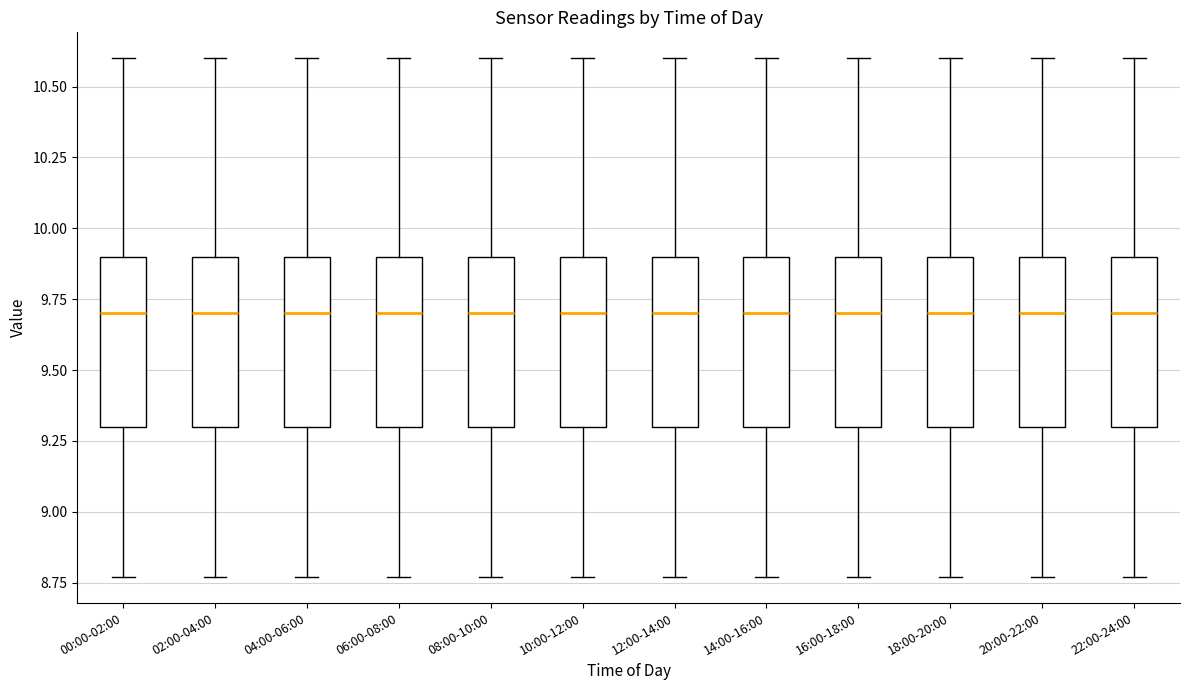

Reading left to right, transcribe this box plot: for each box, give where its median line is, the range the box spans, and where its two whiskers end, as read against the y-axis. The values are not printed on the chart, so give them approximately, as read against the axis.

00:00-02:00: median 9.70, box 9.30 to 9.90, whiskers 8.75 to 10.60
02:00-04:00: median 9.70, box 9.30 to 9.90, whiskers 8.75 to 10.60
04:00-06:00: median 9.70, box 9.30 to 9.90, whiskers 8.75 to 10.60
06:00-08:00: median 9.70, box 9.30 to 9.90, whiskers 8.75 to 10.60
08:00-10:00: median 9.70, box 9.30 to 9.90, whiskers 8.75 to 10.60
10:00-12:00: median 9.70, box 9.30 to 9.90, whiskers 8.75 to 10.60
12:00-14:00: median 9.70, box 9.30 to 9.90, whiskers 8.75 to 10.60
14:00-16:00: median 9.70, box 9.30 to 9.90, whiskers 8.75 to 10.60
16:00-18:00: median 9.70, box 9.30 to 9.90, whiskers 8.75 to 10.60
18:00-20:00: median 9.70, box 9.30 to 9.90, whiskers 8.75 to 10.60
20:00-22:00: median 9.70, box 9.30 to 9.90, whiskers 8.75 to 10.60
22:00-24:00: median 9.70, box 9.30 to 9.90, whiskers 8.75 to 10.60